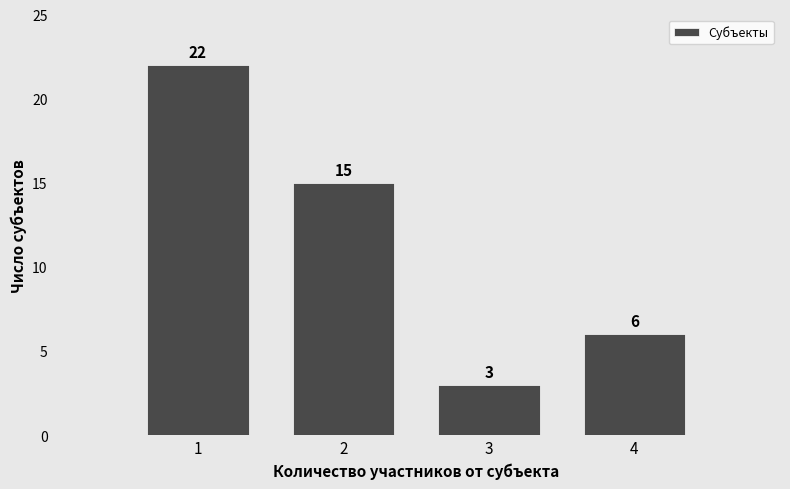

Which range on the x-axis has the tallest bar?

0.5 to 1.5